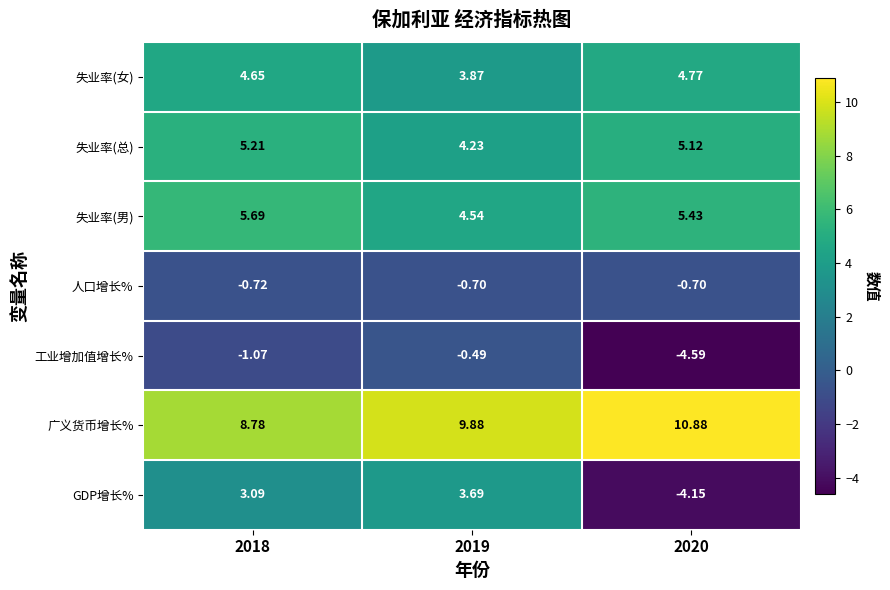

What is the smallest value displayed?

-4.6